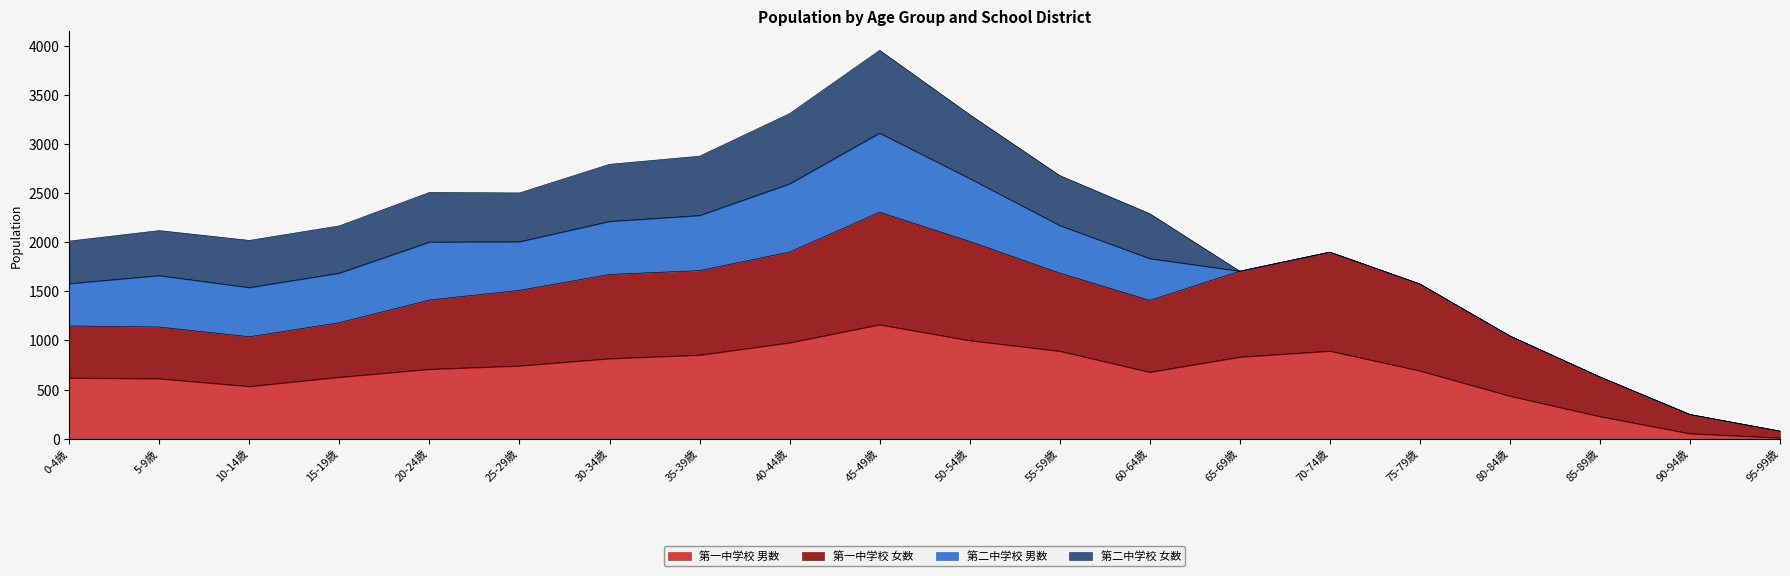

At which category is the sum across all series the highest?

45-49歳